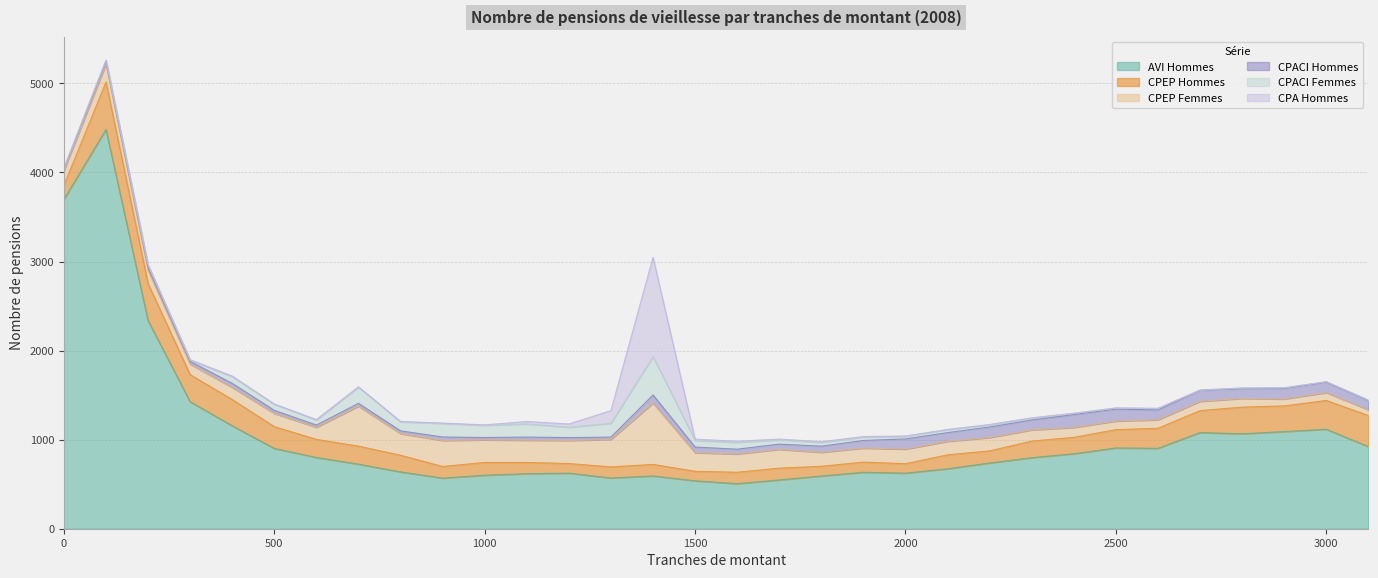

True or false: CPA Hommes has a value of 14 at 1800.

False